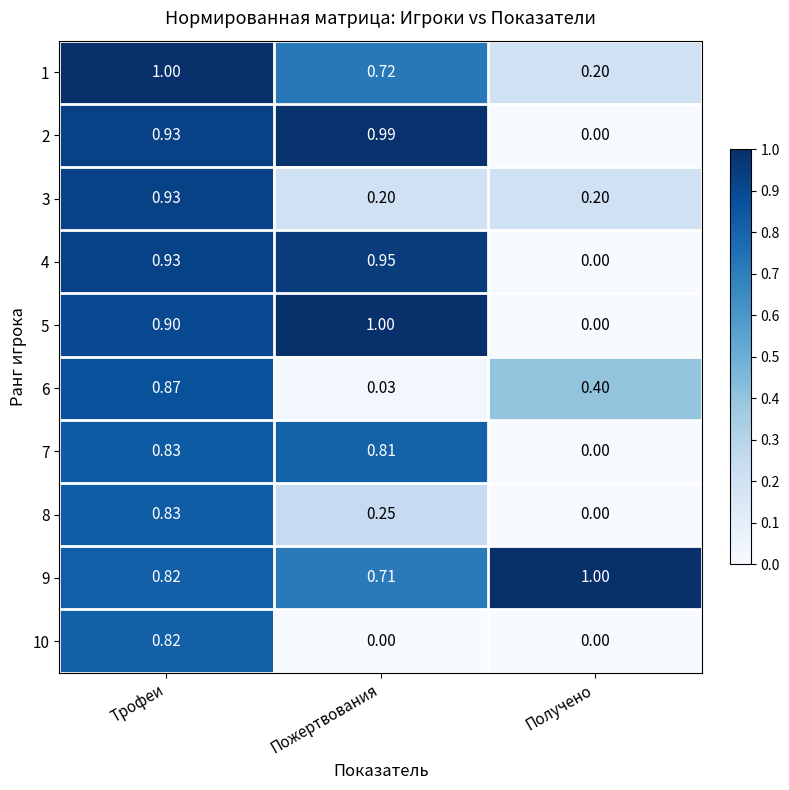

How many distinct data groups are displayed?

10